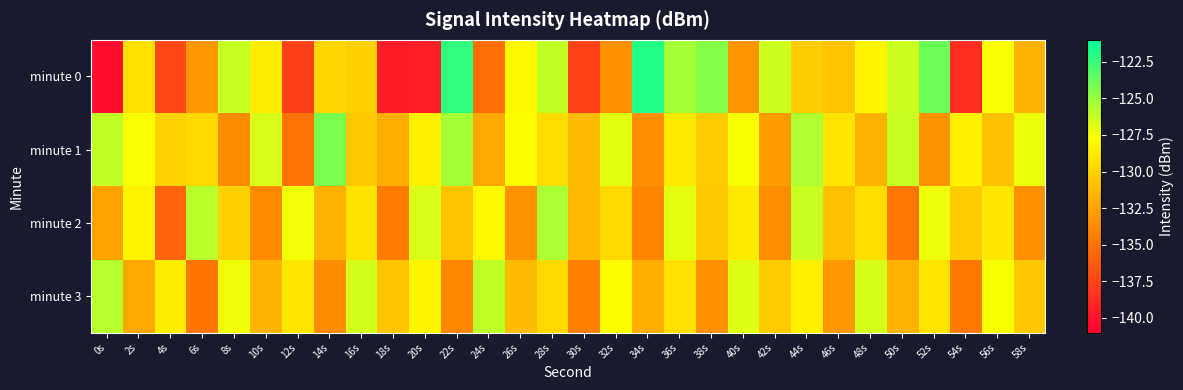

What is the spread (max minus min) of values at 52s?

9.4